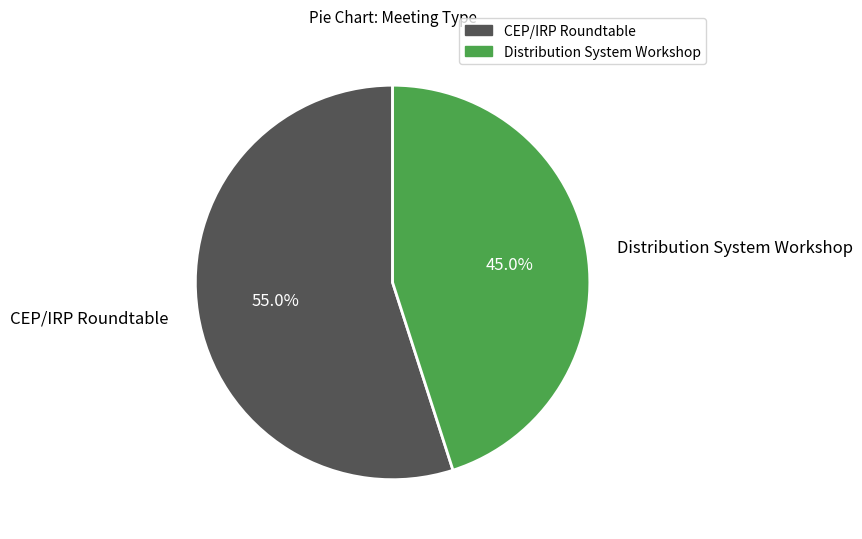

Rank the categories by value from highest to lowest.

CEP/IRP Roundtable, Distribution System Workshop